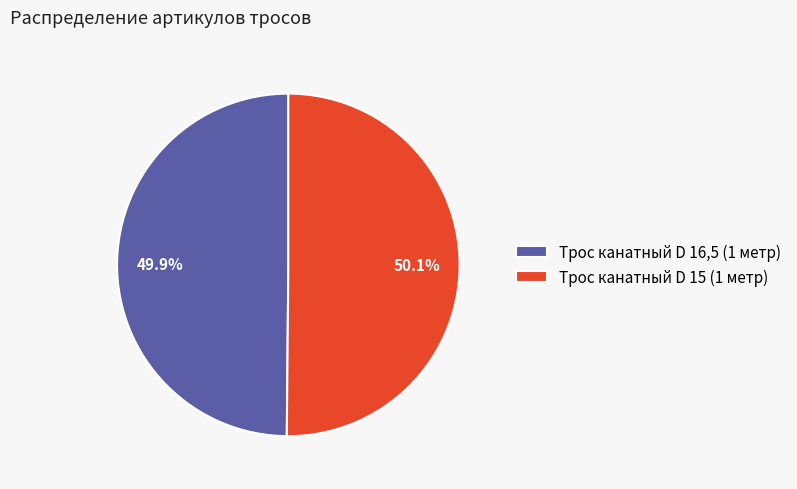

What is the total percentage of Трос канатный D 16,5 (1 метр) and Трос канатный D 15 (1 метр)?

100.0%